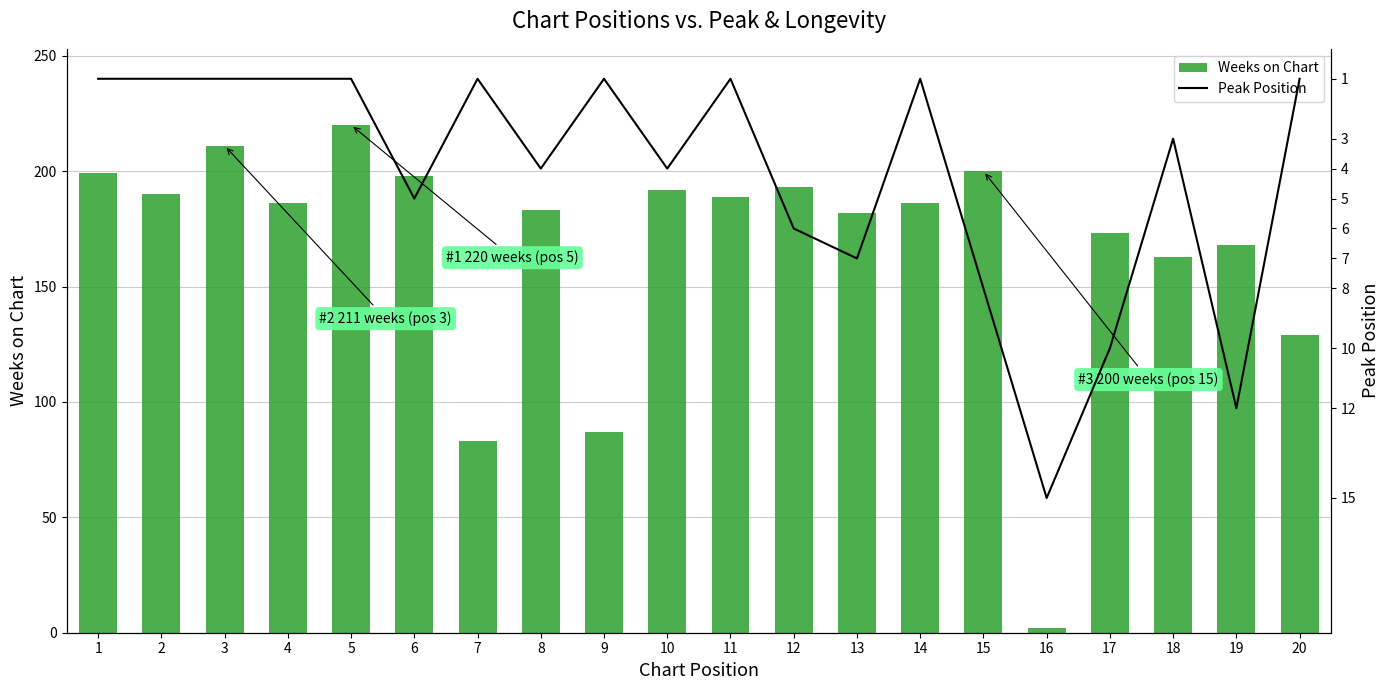

What is the sum of all Peak Position values?

84